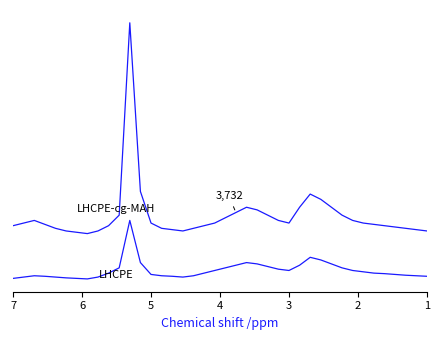

What is the value of the LHCPE point at the 7th from the left?

-1.2